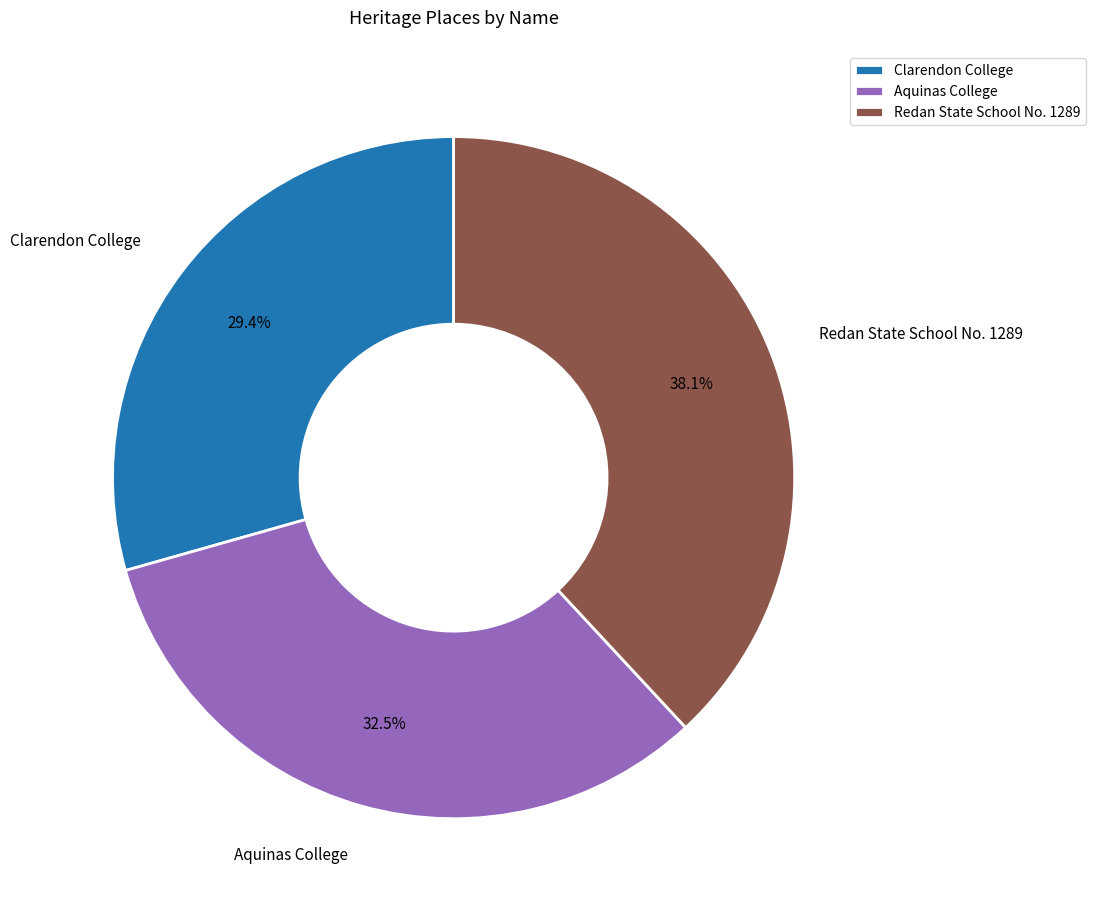

To the nearest percent, what is the difference between the largest and smallest slice percentages?

9%